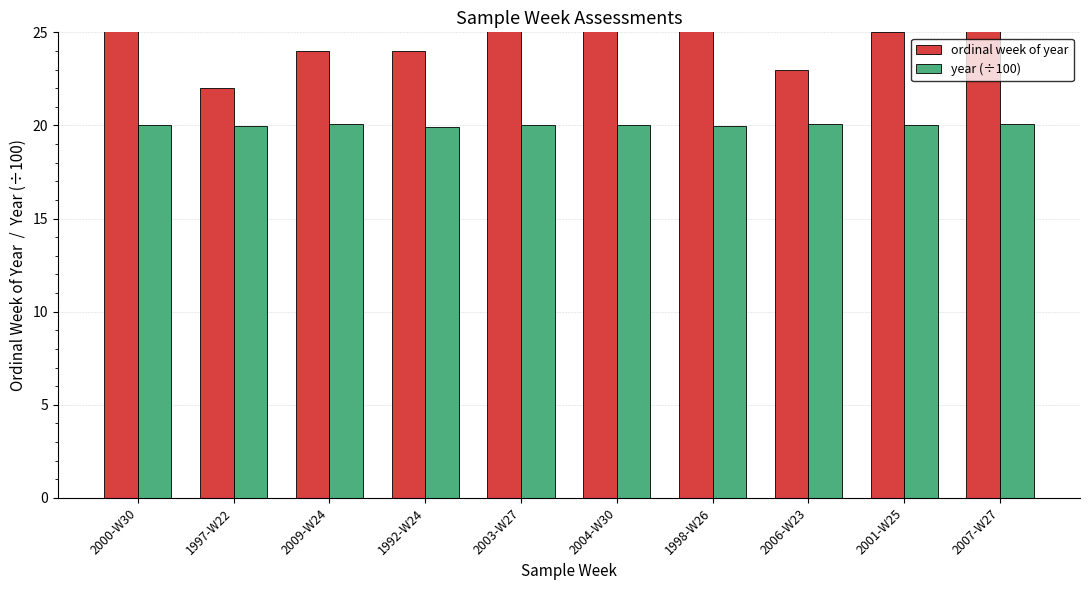

The value of year (÷100) at 2003-W27 is 20.0. True or false?

True